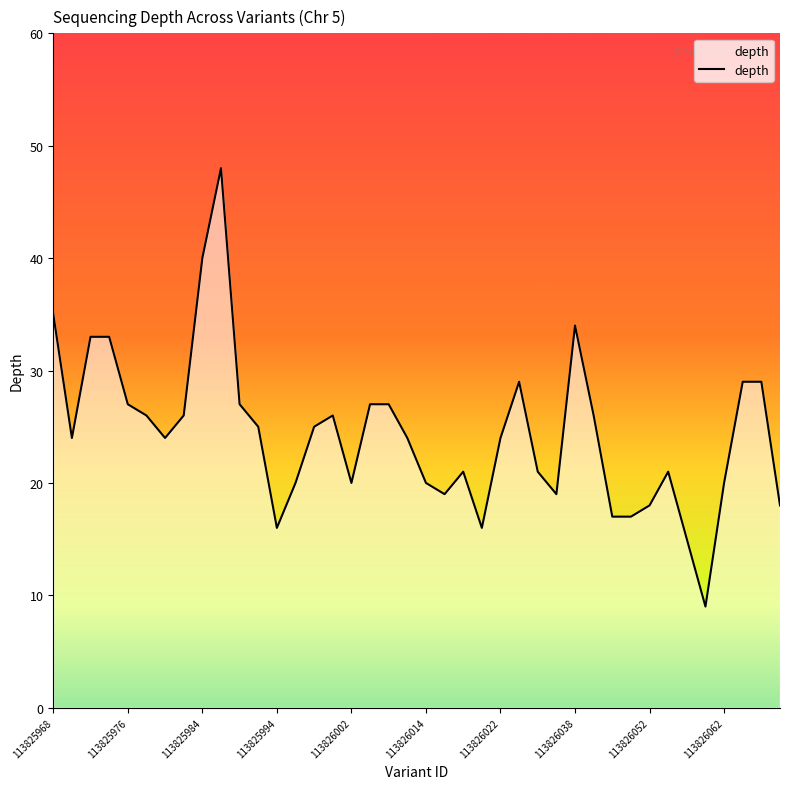

What is the smallest value displayed?

9